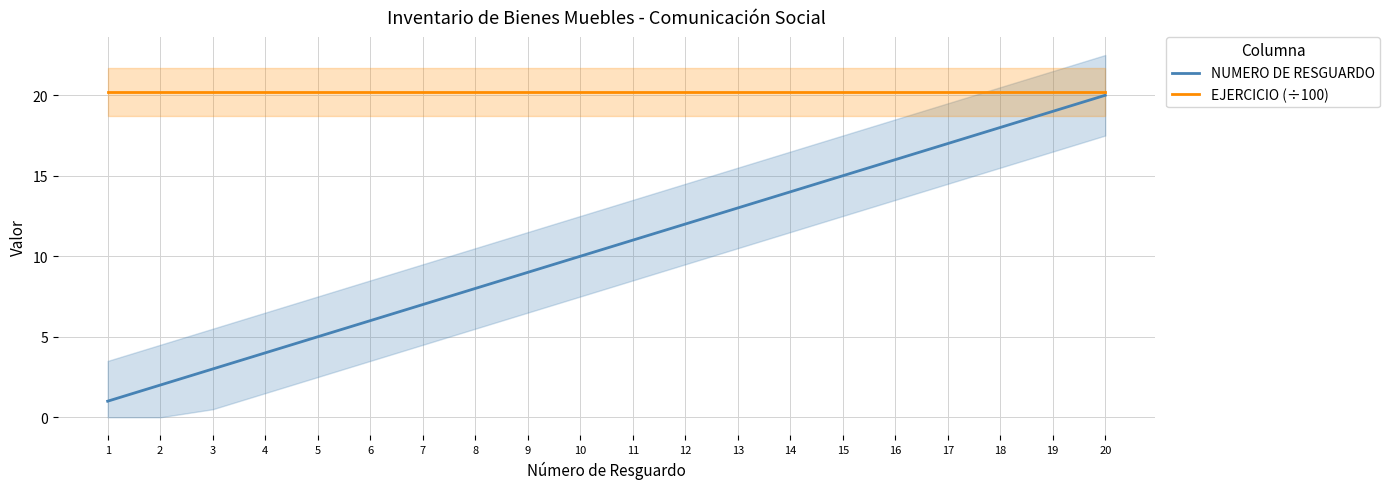

True or false: EJERCICIO (÷100) and NUMERO DE RESGUARDO cross at least once.

False